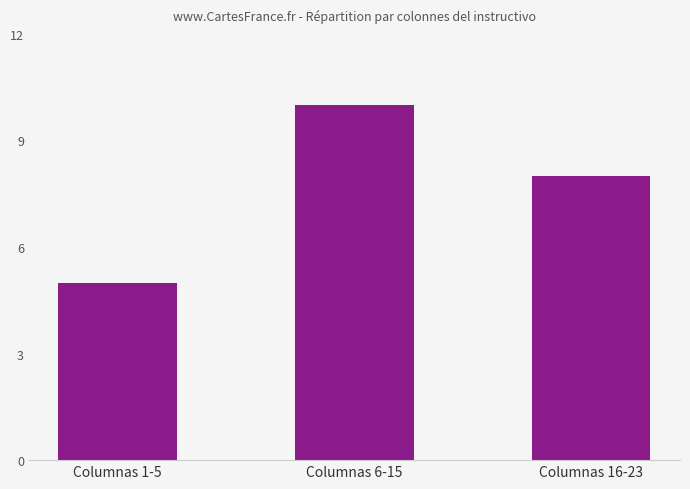

What is the minimum value shown in the chart?

5